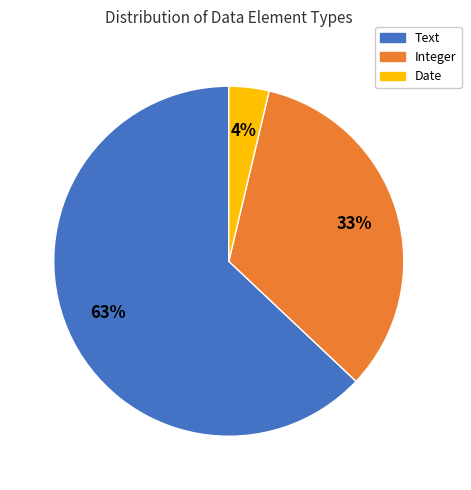

Is it true that Integer is 33% of the pie?

True